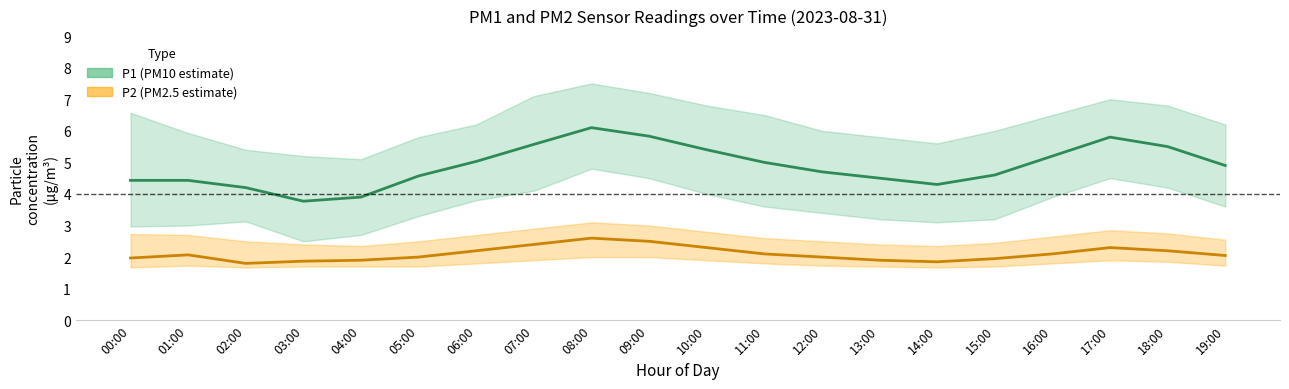

Reading right to left, extract all data points from this chart.

P1: 19:00=4.9	18:00=5.5	17:00=5.8	16:00=5.2	15:00=4.6	14:00=4.3	13:00=4.5	12:00=4.7	11:00=5.0	10:00=5.4	09:00=5.8	08:00=6.1	07:00=5.6	06:00=5.0	05:00=4.6	04:00=3.9	03:00=3.8	02:00=4.2	01:00=4.4	00:00=4.4
P1_upper: 19:00=6.2	18:00=6.8	17:00=7.0	16:00=6.5	15:00=6.0	14:00=5.6	13:00=5.8	12:00=6.0	11:00=6.5	10:00=6.8	09:00=7.2	08:00=7.5	07:00=7.1	06:00=6.2	05:00=5.8	04:00=5.1	03:00=5.2	02:00=5.4	01:00=5.9	00:00=6.6
P1_lower: 19:00=3.6	18:00=4.2	17:00=4.5	16:00=3.9	15:00=3.2	14:00=3.1	13:00=3.2	12:00=3.4	11:00=3.6	10:00=4.0	09:00=4.5	08:00=4.8	07:00=4.1	06:00=3.8	05:00=3.3	04:00=2.7	03:00=2.5	02:00=3.1	01:00=3.0	00:00=3.0
P2: 19:00=2.0	18:00=2.2	17:00=2.3	16:00=2.1	15:00=1.9	14:00=1.9	13:00=1.9	12:00=2.0	11:00=2.1	10:00=2.3	09:00=2.5	08:00=2.6	07:00=2.4	06:00=2.2	05:00=2.0	04:00=1.9	03:00=1.9	02:00=1.8	01:00=2.1	00:00=2.0
P2_upper: 19:00=2.5	18:00=2.8	17:00=2.9	16:00=2.6	15:00=2.5	14:00=2.4	13:00=2.4	12:00=2.5	11:00=2.6	10:00=2.8	09:00=3.0	08:00=3.1	07:00=2.9	06:00=2.7	05:00=2.5	04:00=2.4	03:00=2.4	02:00=2.5	01:00=2.7	00:00=2.7
P2_lower: 19:00=1.7	18:00=1.9	17:00=1.9	16:00=1.8	15:00=1.7	14:00=1.7	13:00=1.7	12:00=1.7	11:00=1.8	10:00=1.9	09:00=2.0	08:00=2.0	07:00=1.9	06:00=1.8	05:00=1.7	04:00=1.7	03:00=1.7	02:00=1.7	01:00=1.7	00:00=1.7